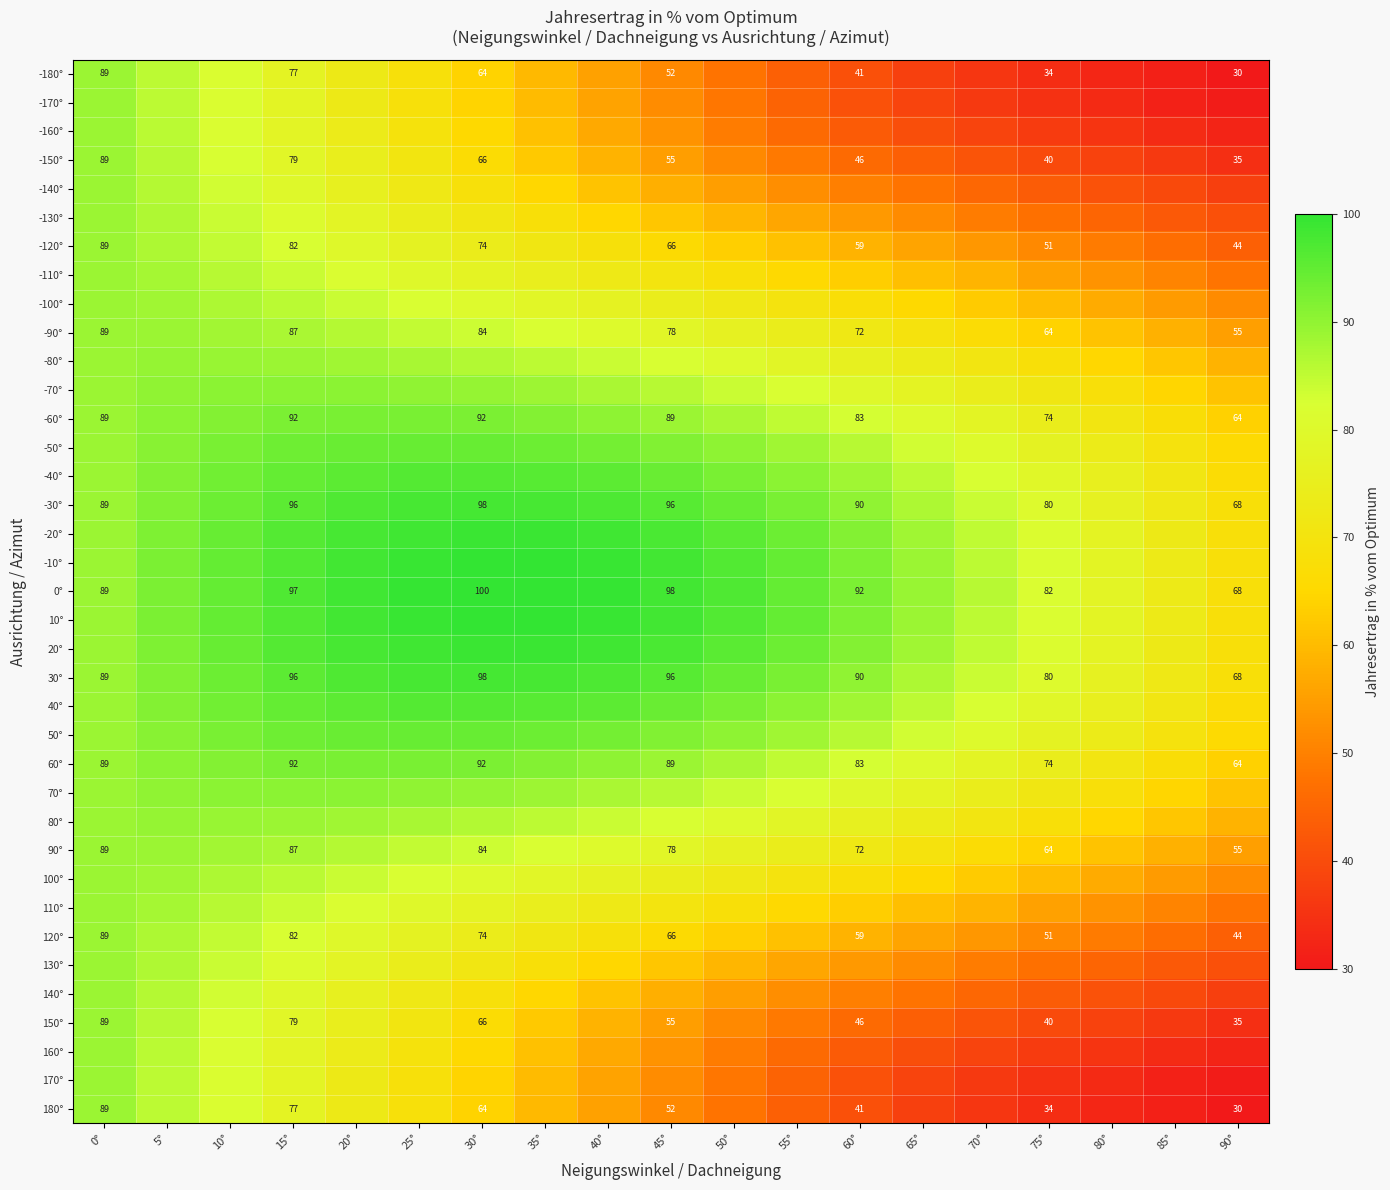

Is the value of -40° at 70° greater than the value of -90° at 40°?

Yes